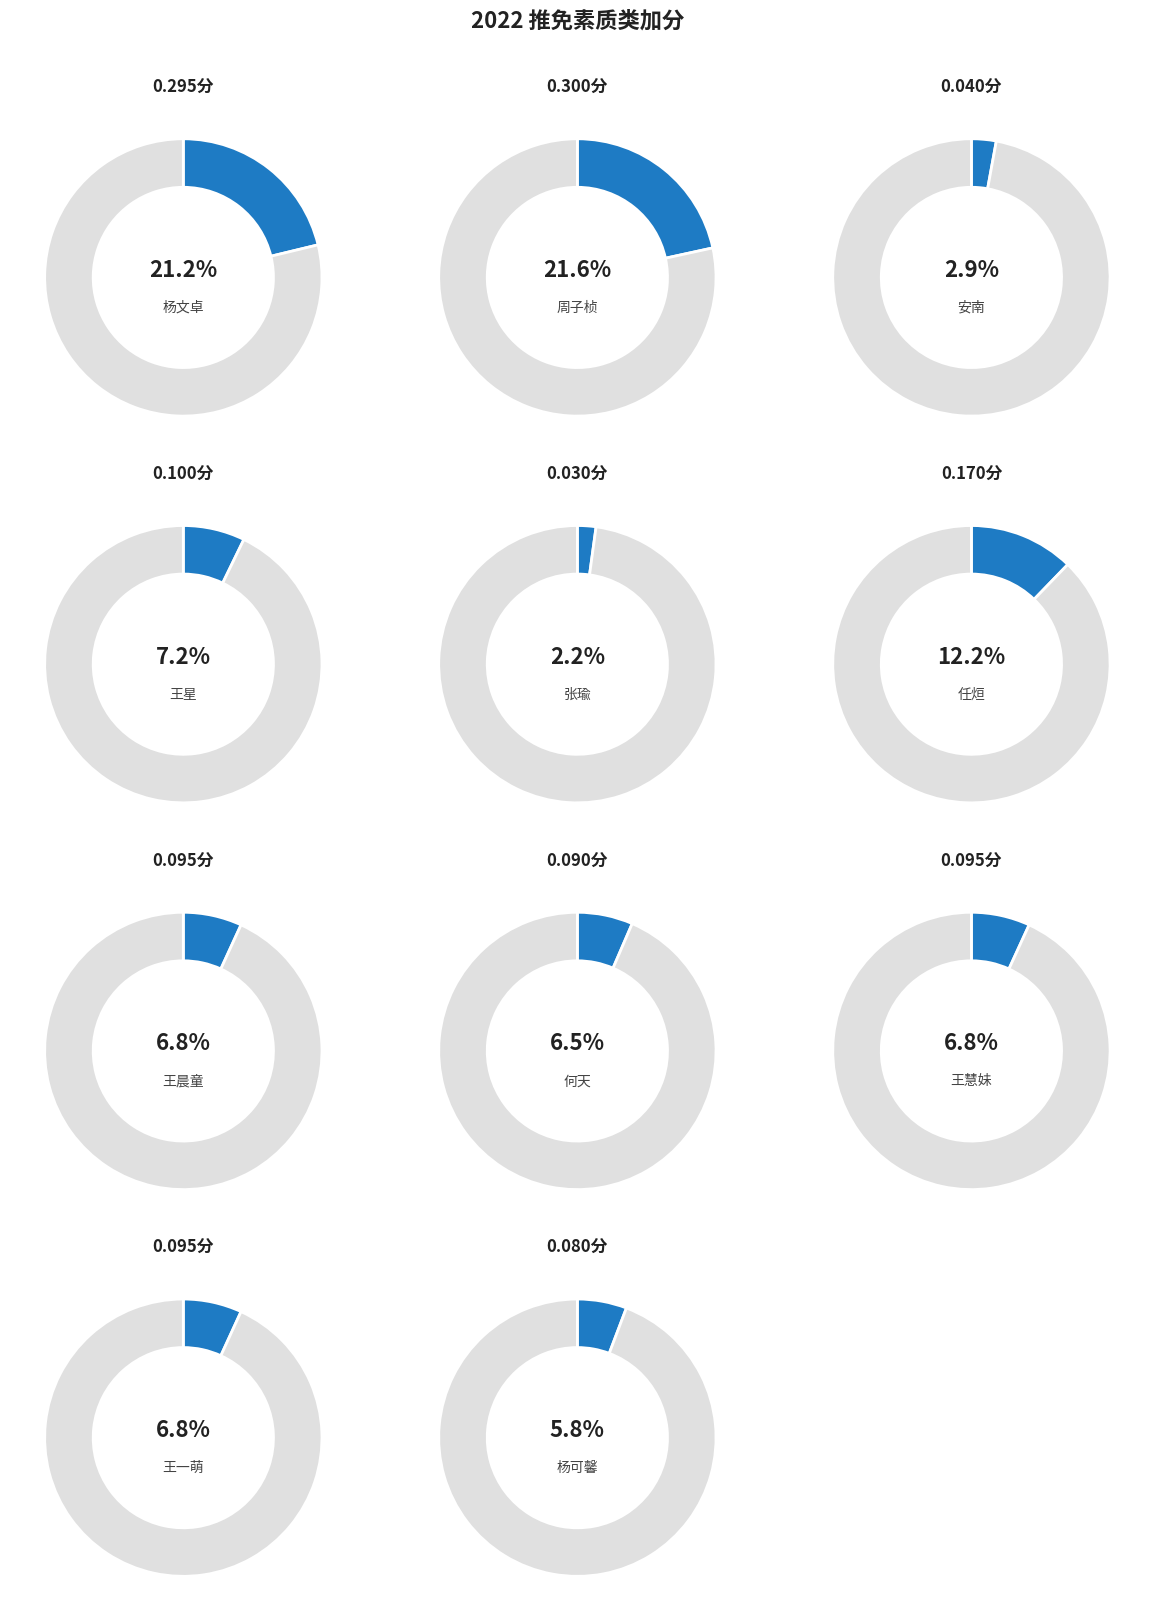

Is it true that 任烜 is 3% of the pie?

False